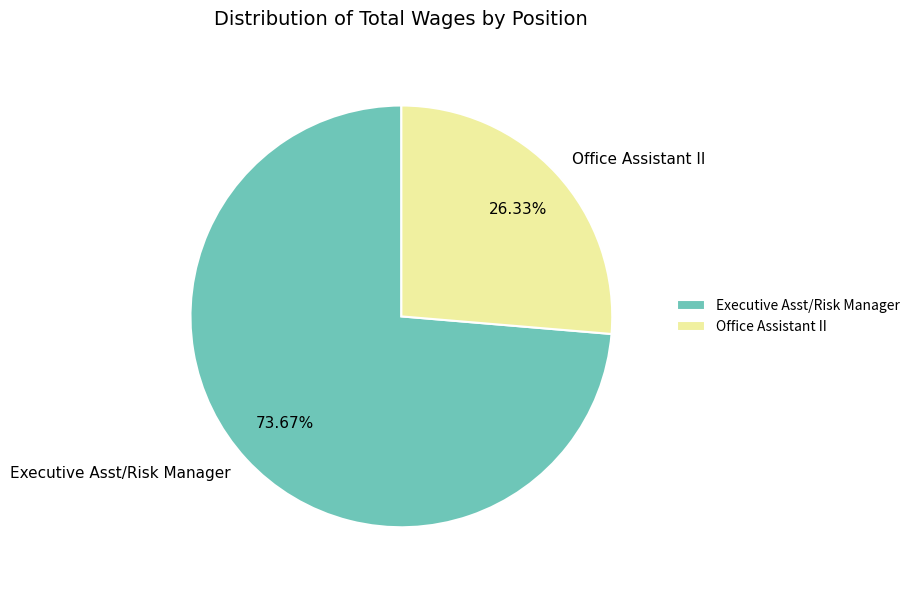

What is the largest slice in the pie chart?

Executive Asst/Risk Manager